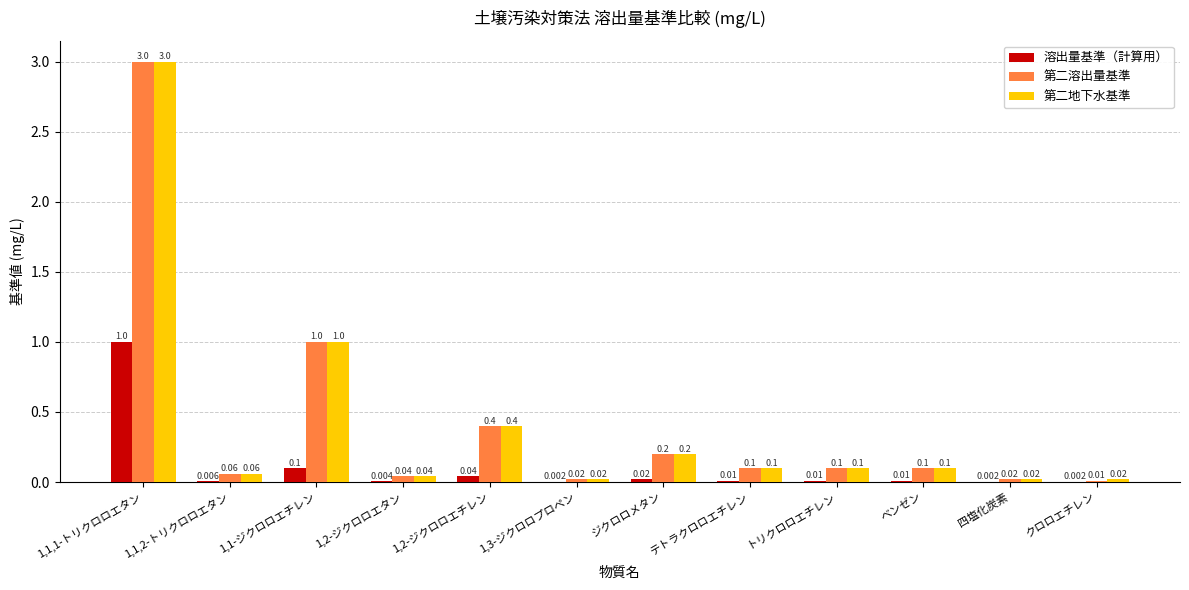

Which series has the largest total across all categories?

第二地下水基準